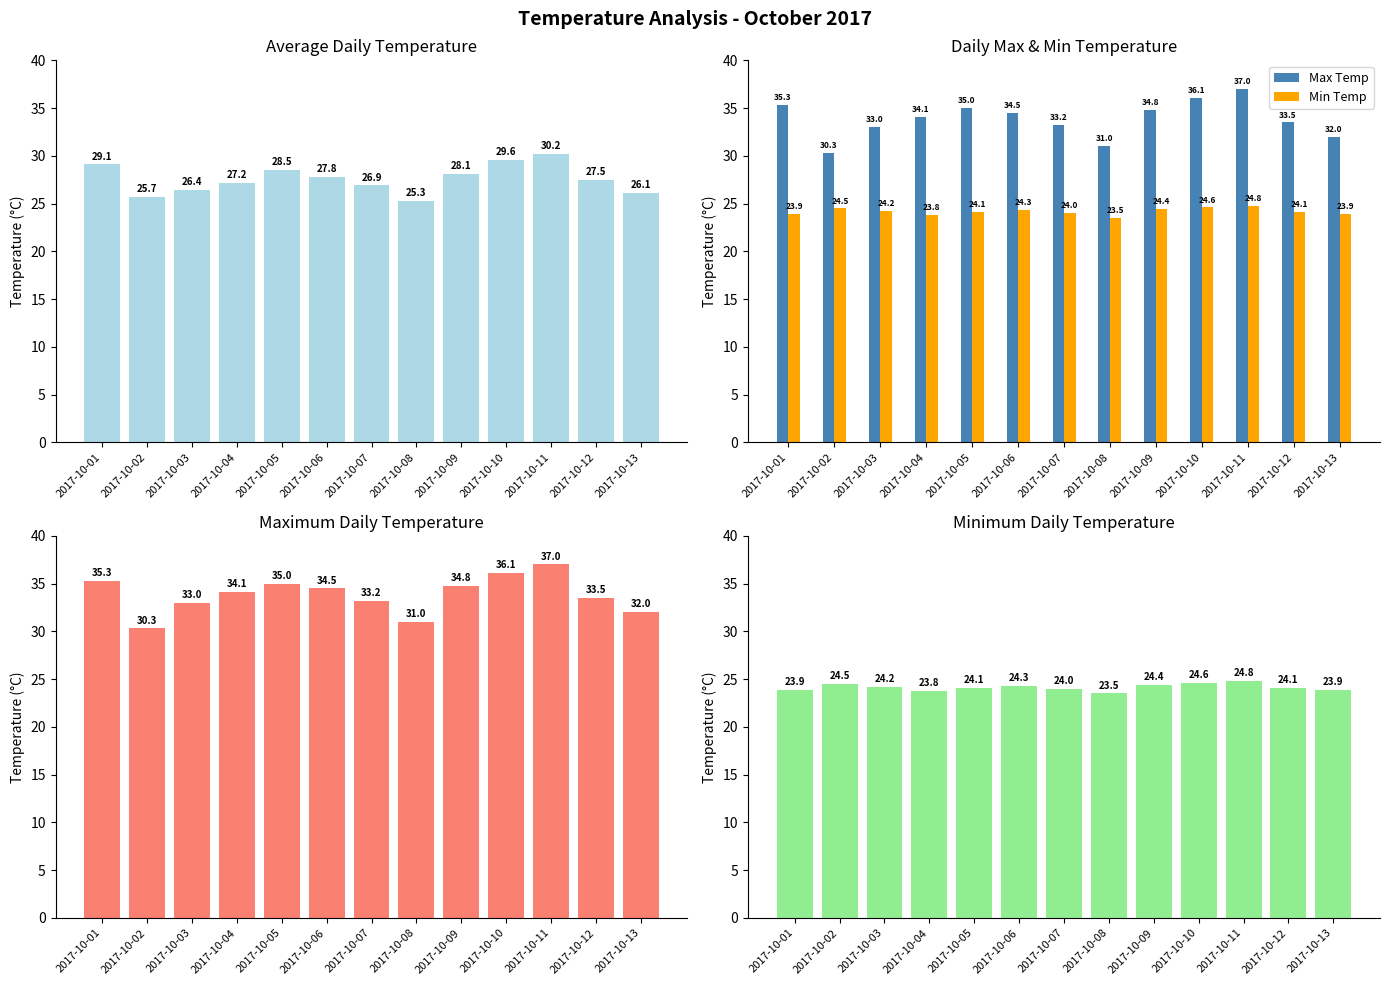

What is the value of the Max Temp bar at the 12th from the left?

33.5